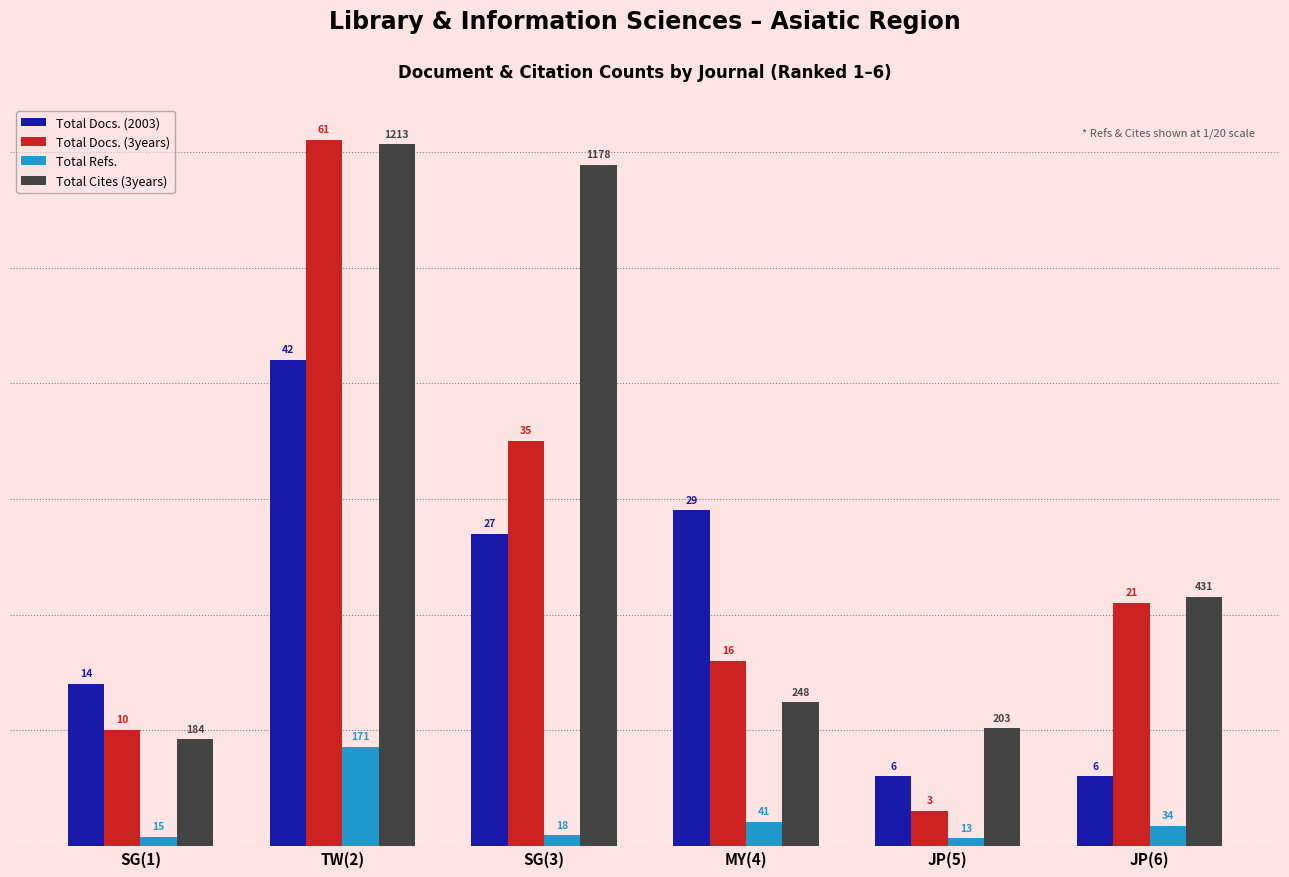

Is it true that Total Cites (3years) equals 34.6 at SG(3)?

False